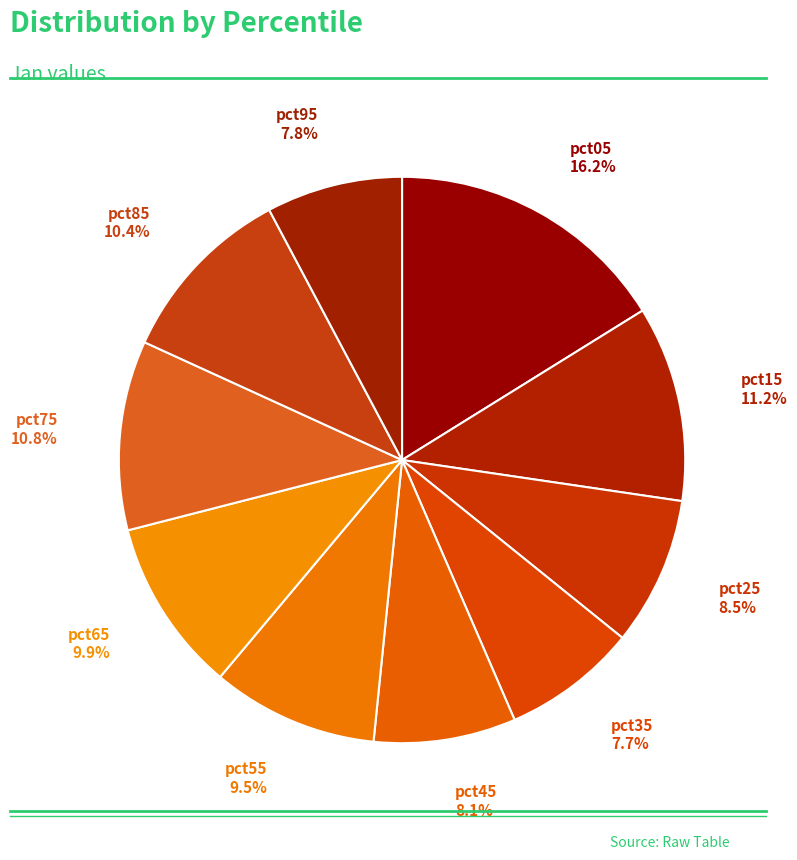

Count the number of slices in the pie.

10